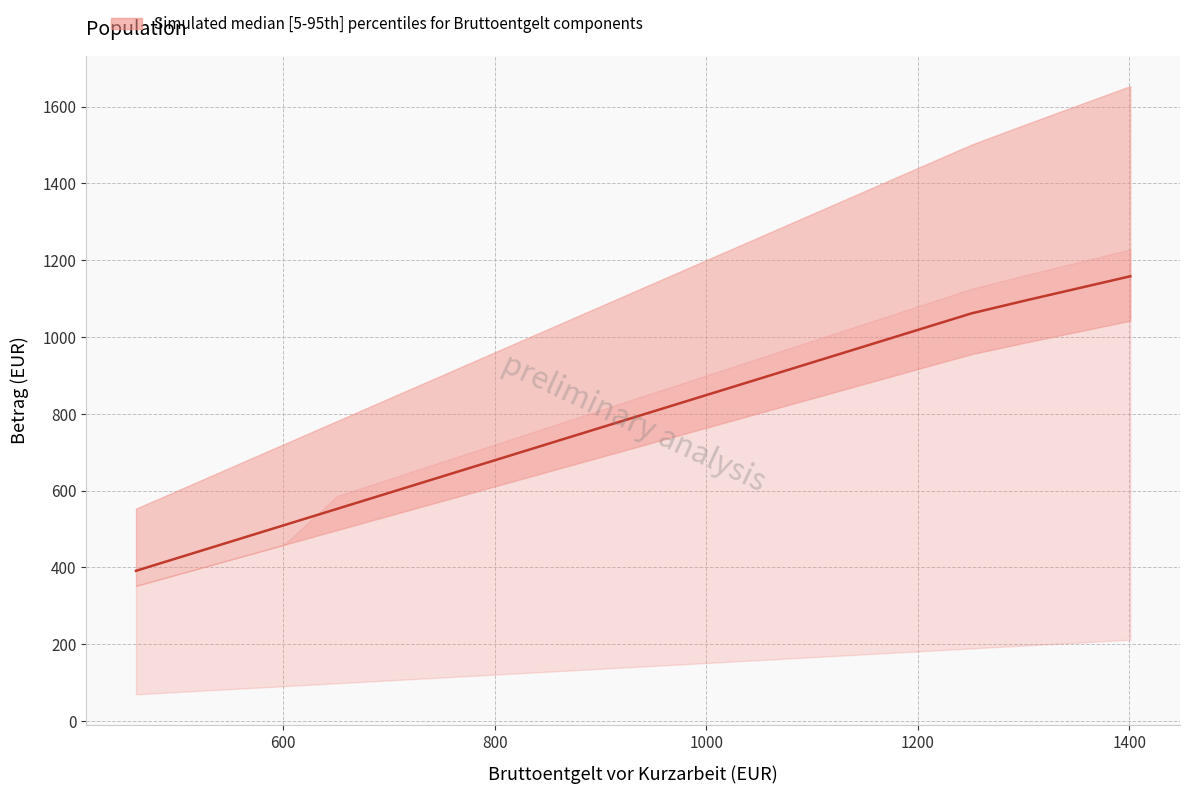

True or false: the data has more than 2 interior local peaks.

False